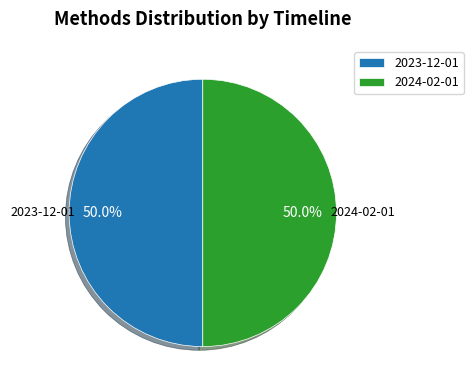

Count the number of slices in the pie.

2